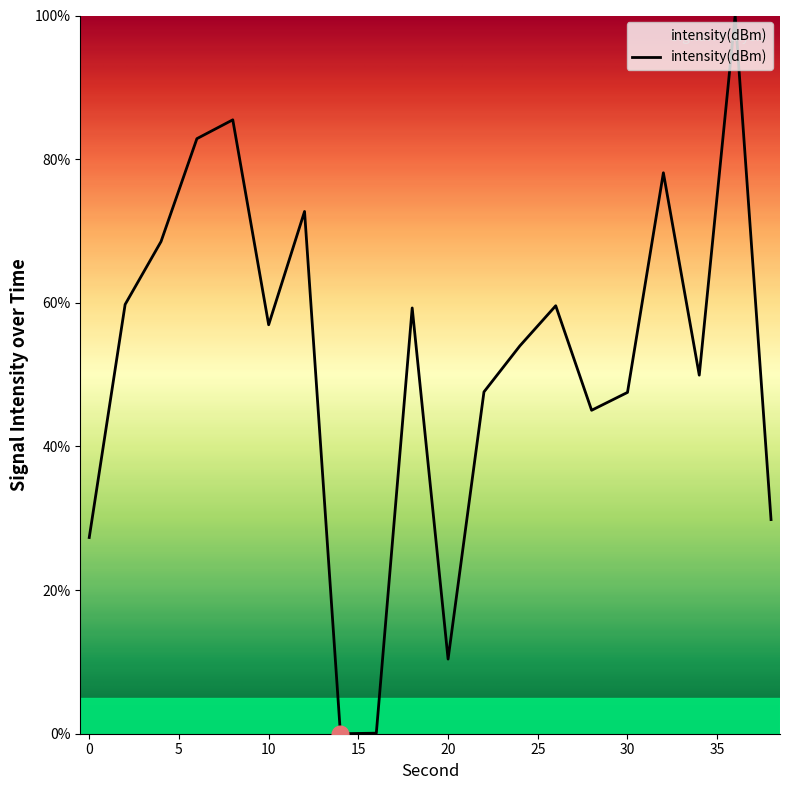

What is the maximum value shown in the chart?

100.0